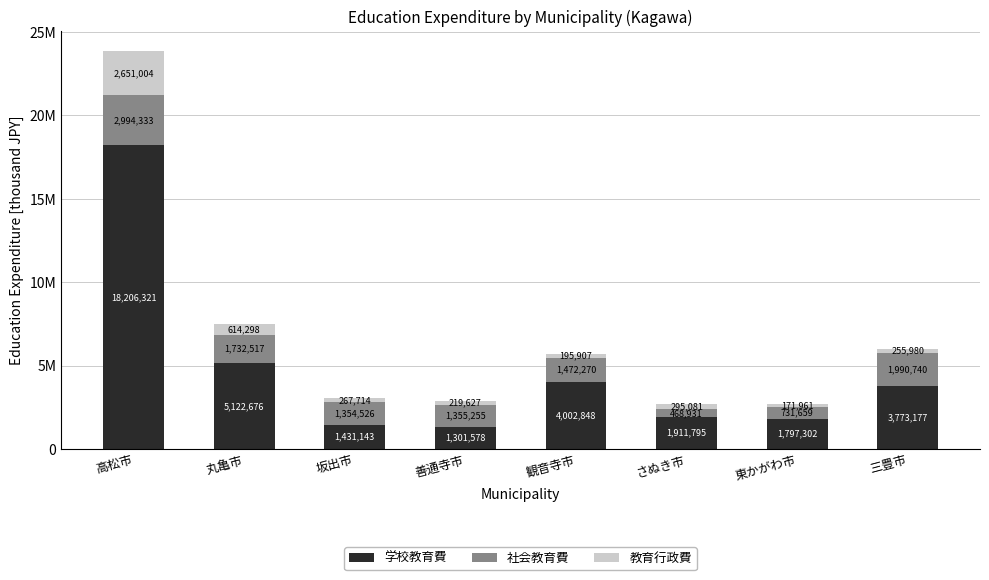

At which label is 社会教育費 closest to 1731632?

丸亀市